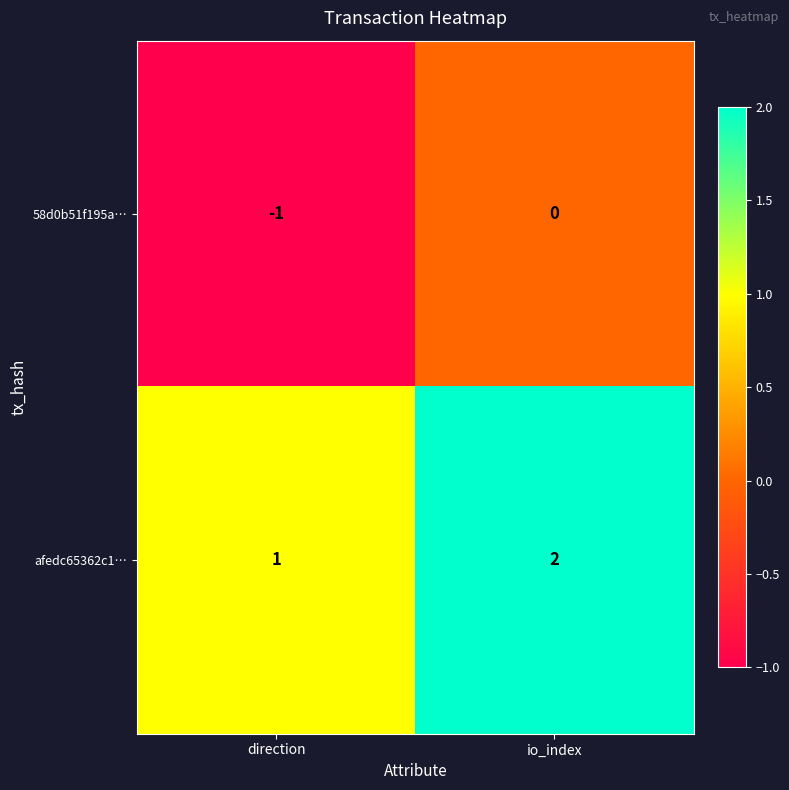

Where is afedc65362c1… nearest to the value 1?

direction